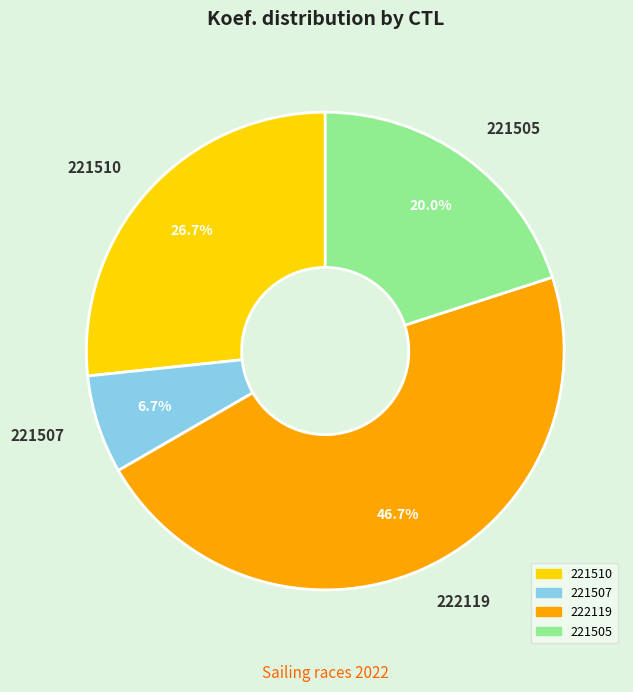

Combined, do 221510 and 222119 account for over 50%?

Yes